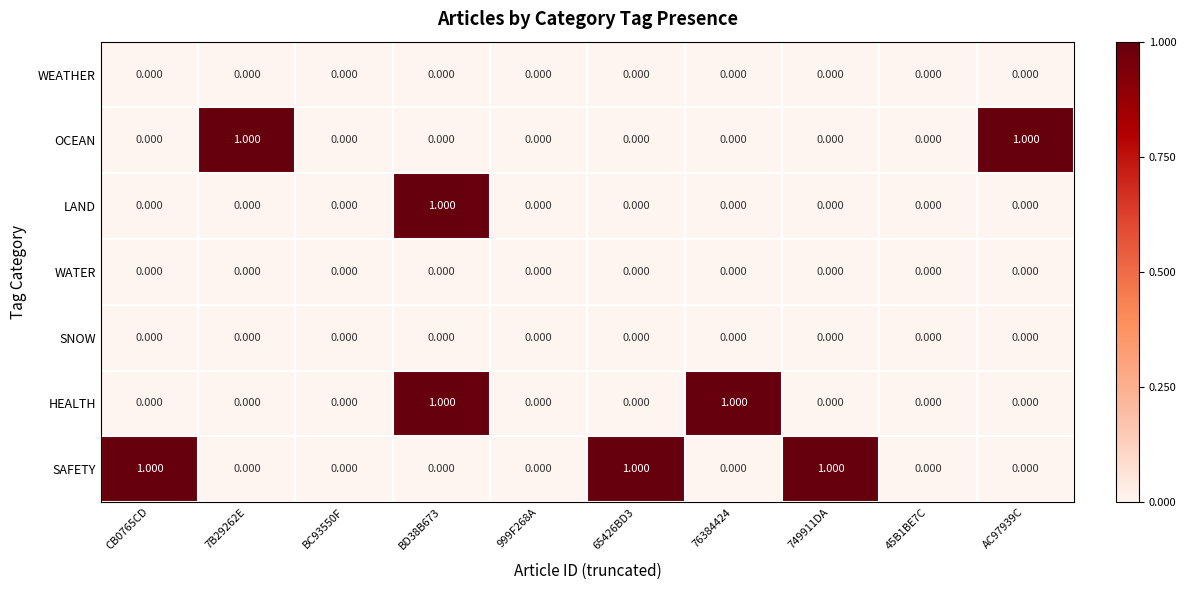

Which series changed the most between 76384424 and 45B1BE7C?

HEALTH